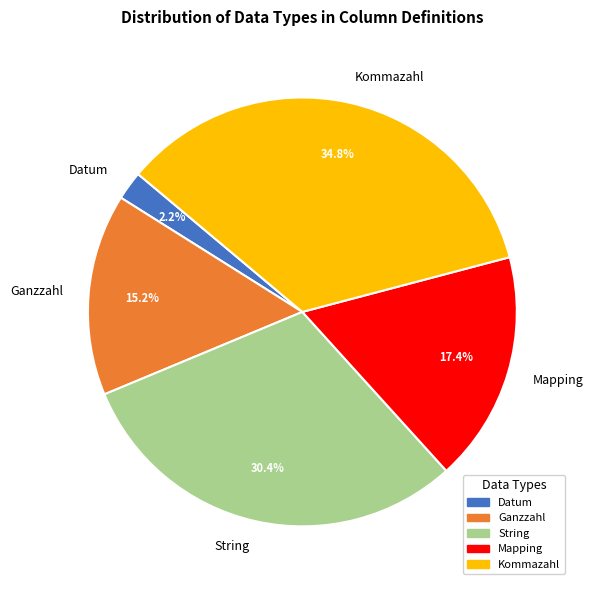

To the nearest percent, what percentage of the pie is Datum?

2%